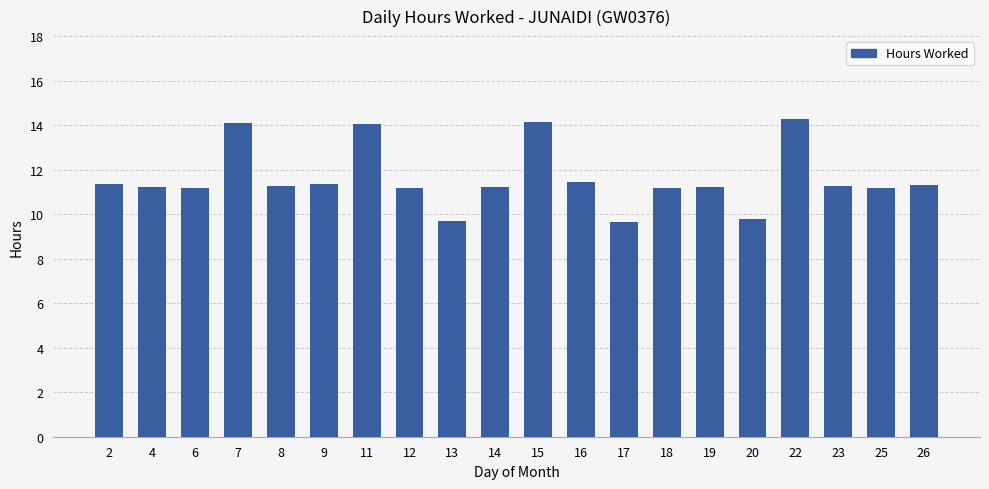

Where does the data first go above 11?

2